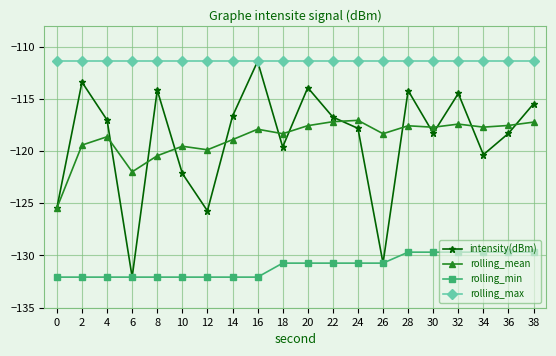

True or false: rolling_min and rolling_max intersect in this chart.

False